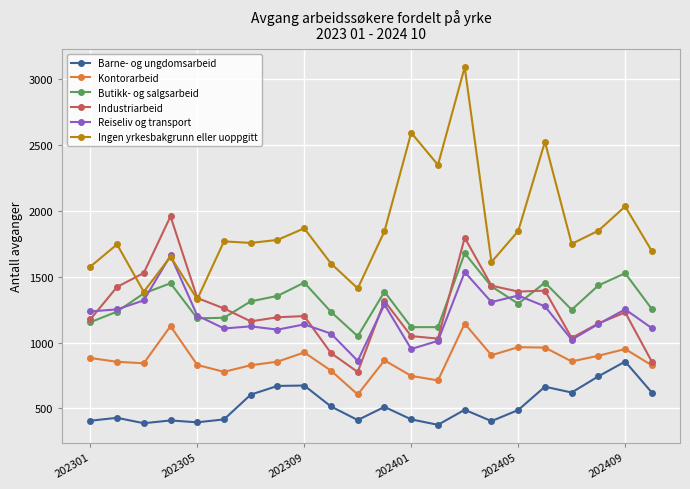

What is the value of the Ingen yrkesbakgrunn eller uoppgitt point at the 8th from the left?

1779